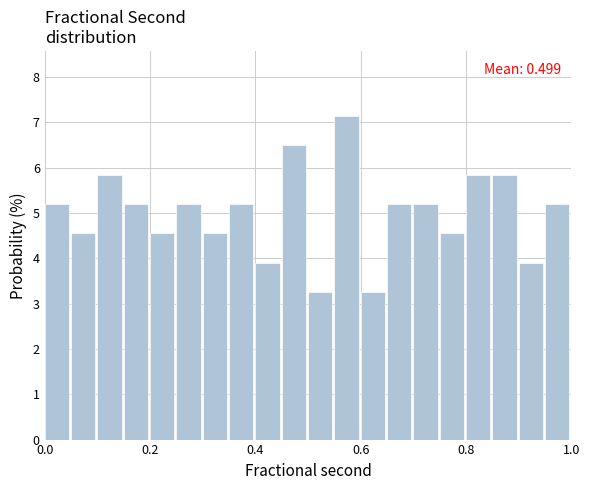

Around what value on the x-axis is the tallest bar? Give the approximate position of its centre, as read against the axis.

0.58